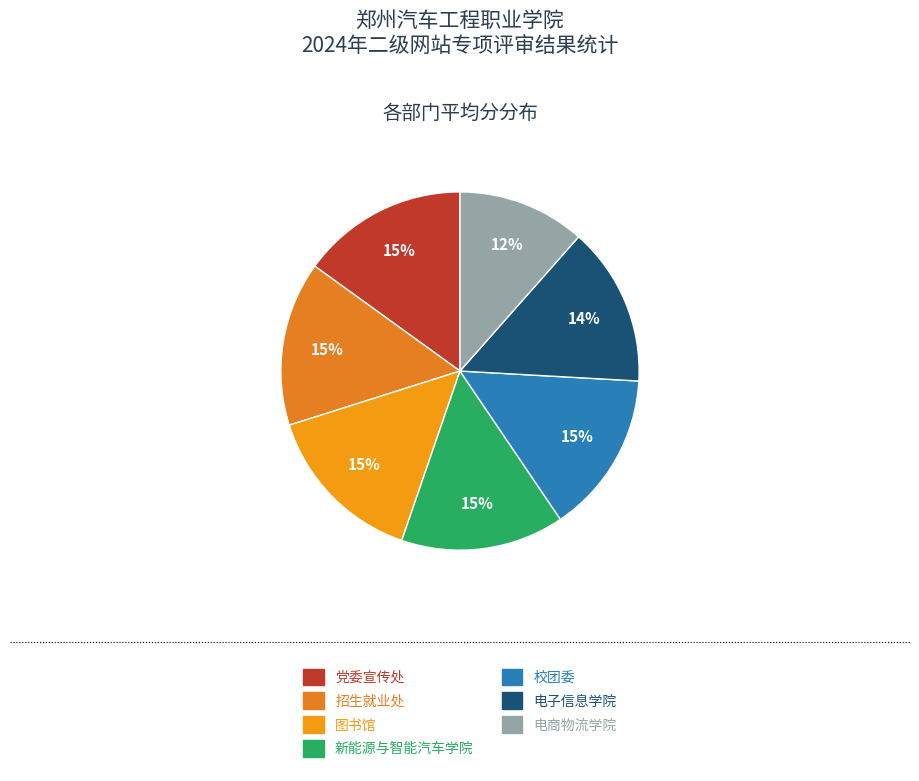

Which category has the smallest portion of the pie?

电商物流学院